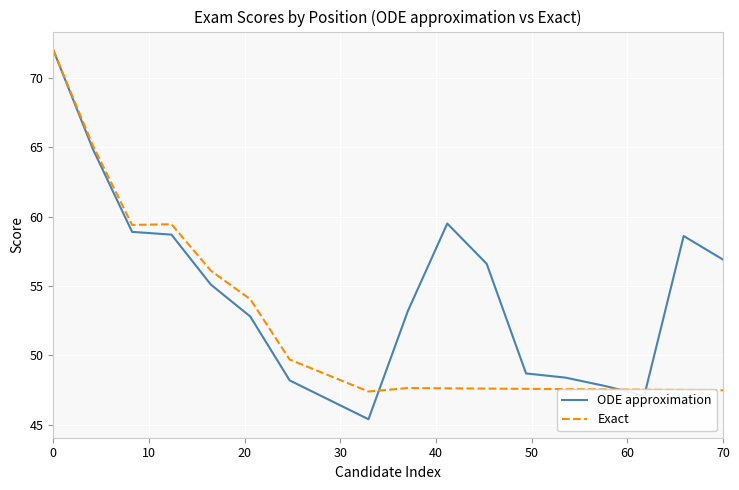

Which series has the largest range (max minus min)?

ODE approximation